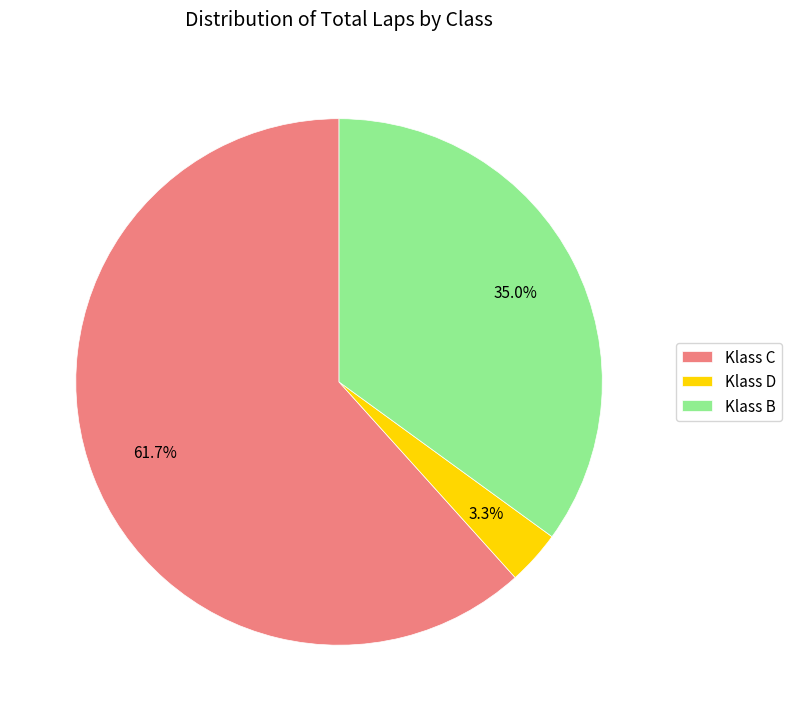

What percentage is the Klass C slice, to the nearest percent?

62%